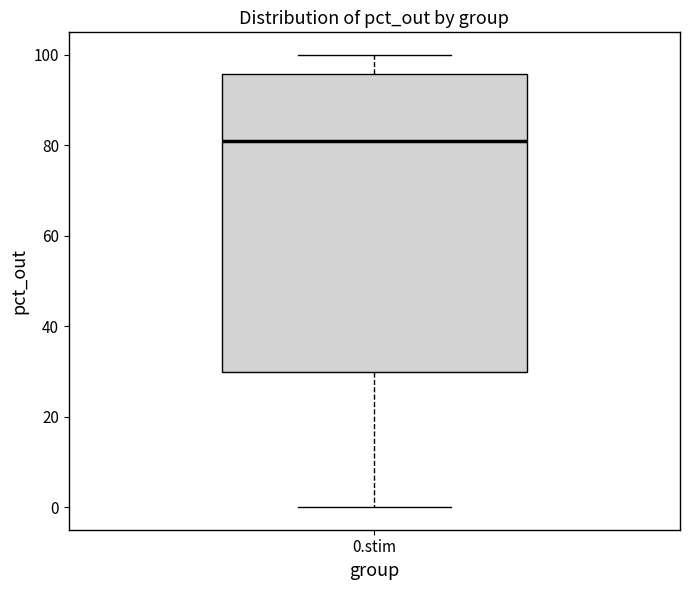

Read this box plot against the y-axis: the position of the median line, the range covered by the box, and the ends of both whiskers. The values are not printed on the chart, so give them approximately, as read against the axis.

median 82, box 30 to 96, whiskers 0 to 100